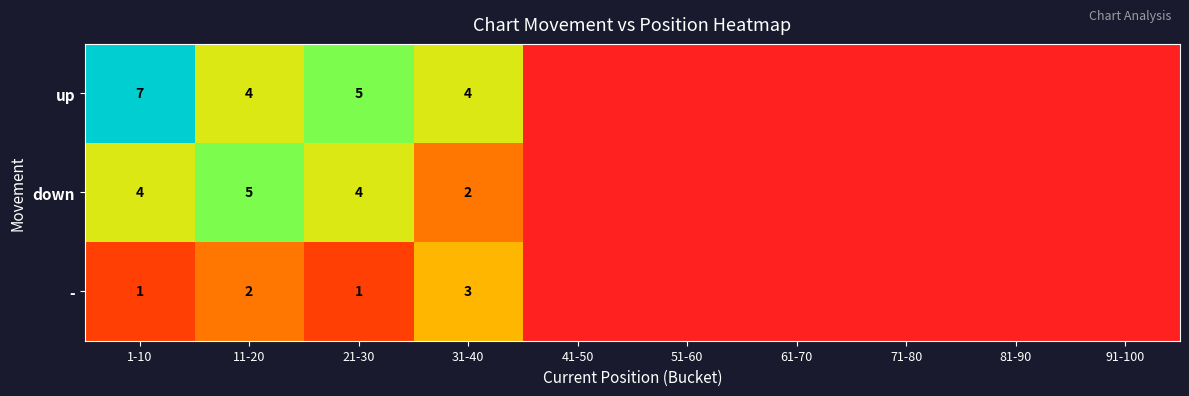

The - series shows -2 at 81-90. True or false?

False